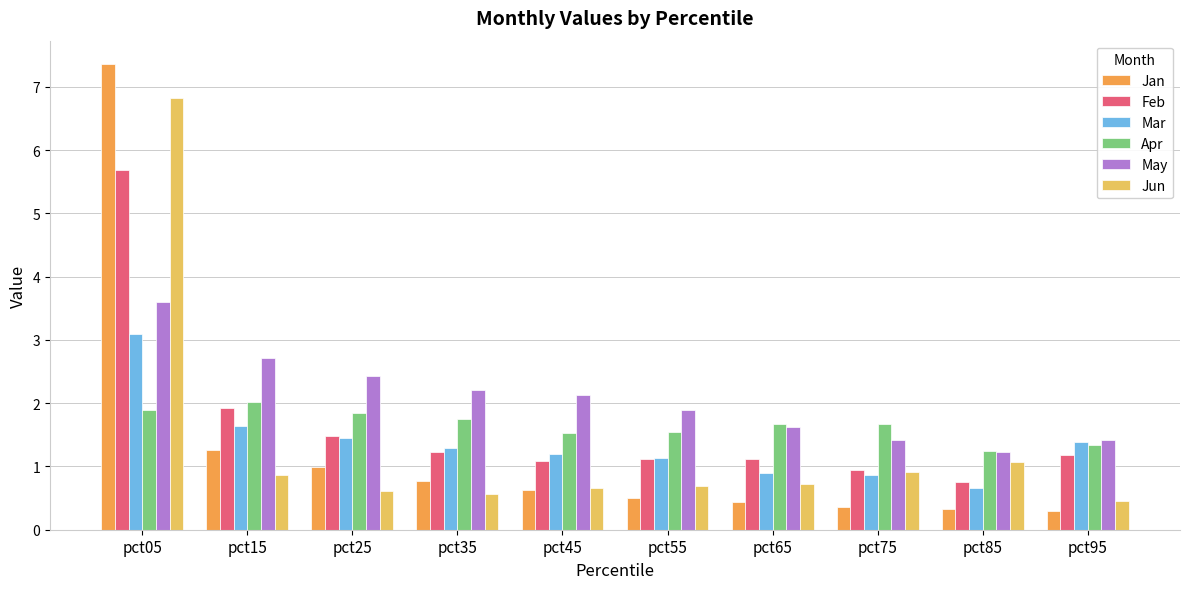

Is it true that Jun equals 0.9 at pct15?

True